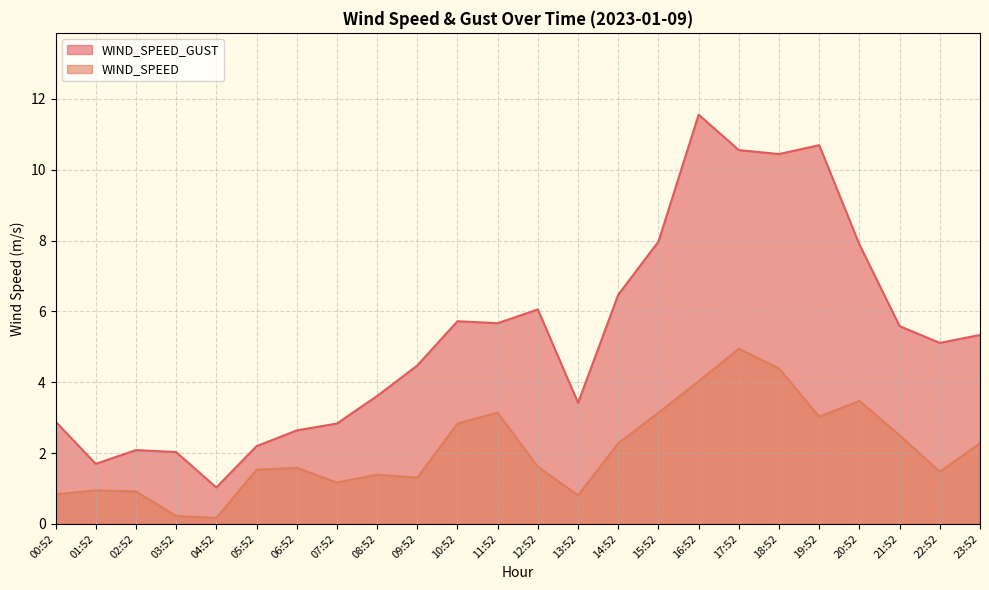

Does the chart display data point markers on the line(s)?

No